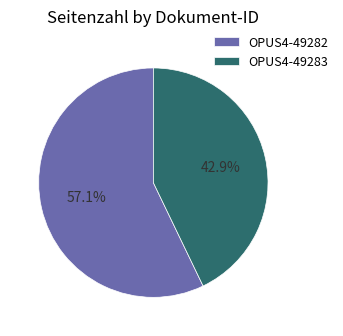

What portion of the pie excludes OPUS4-49283?

57.1%